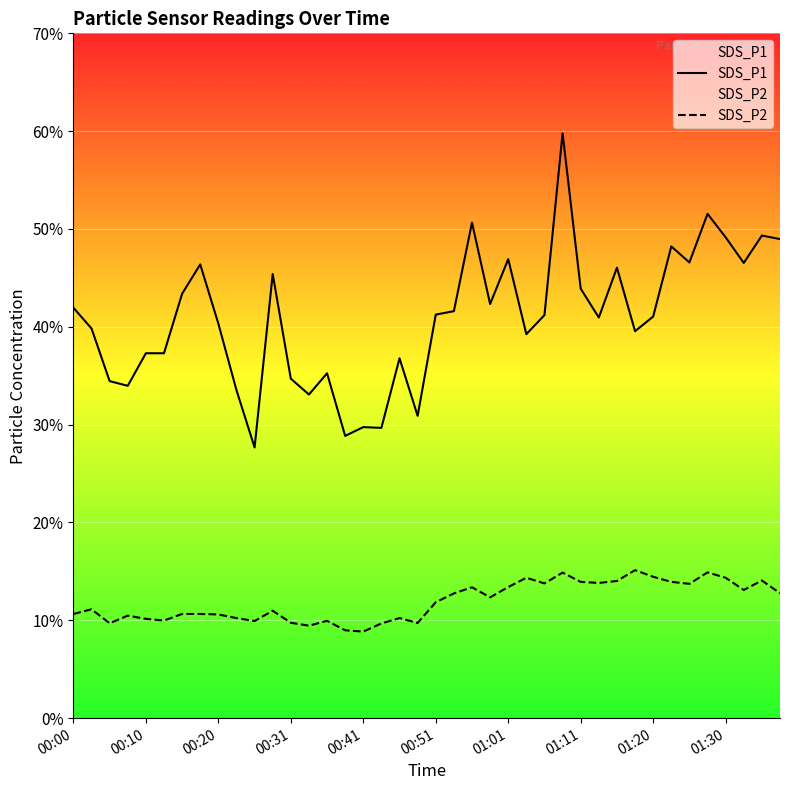

True or false: SDS_P1 has more than 0 points higher than both neighbors.

True